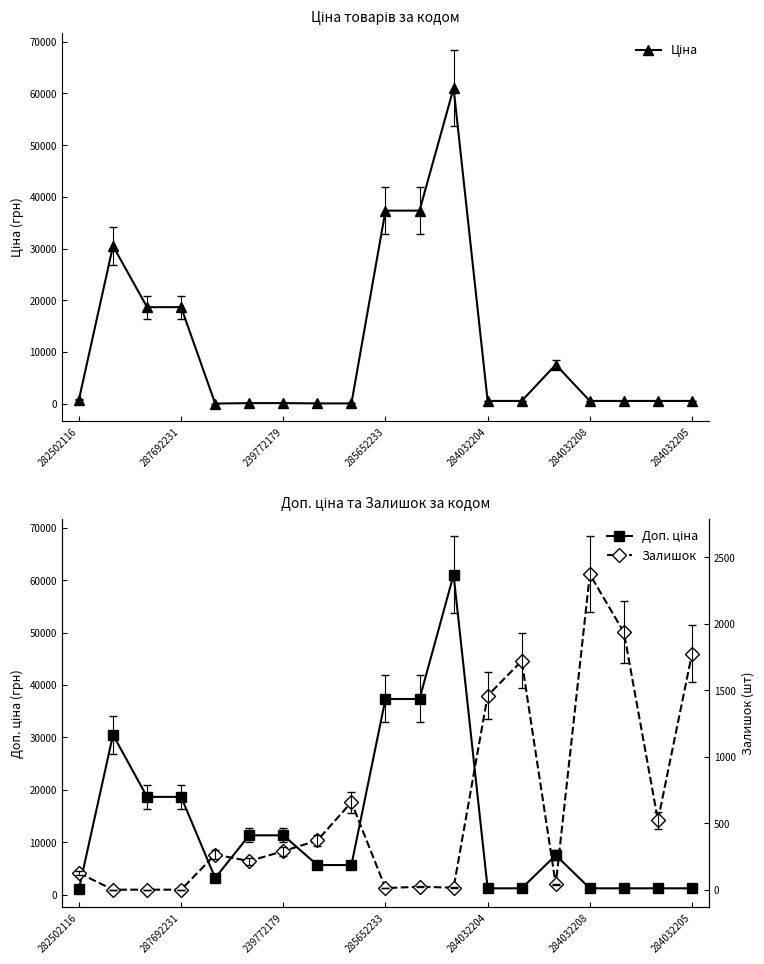

List the series in order of their peak value, highest first.

Ціна, Доп. ціна, Залишок